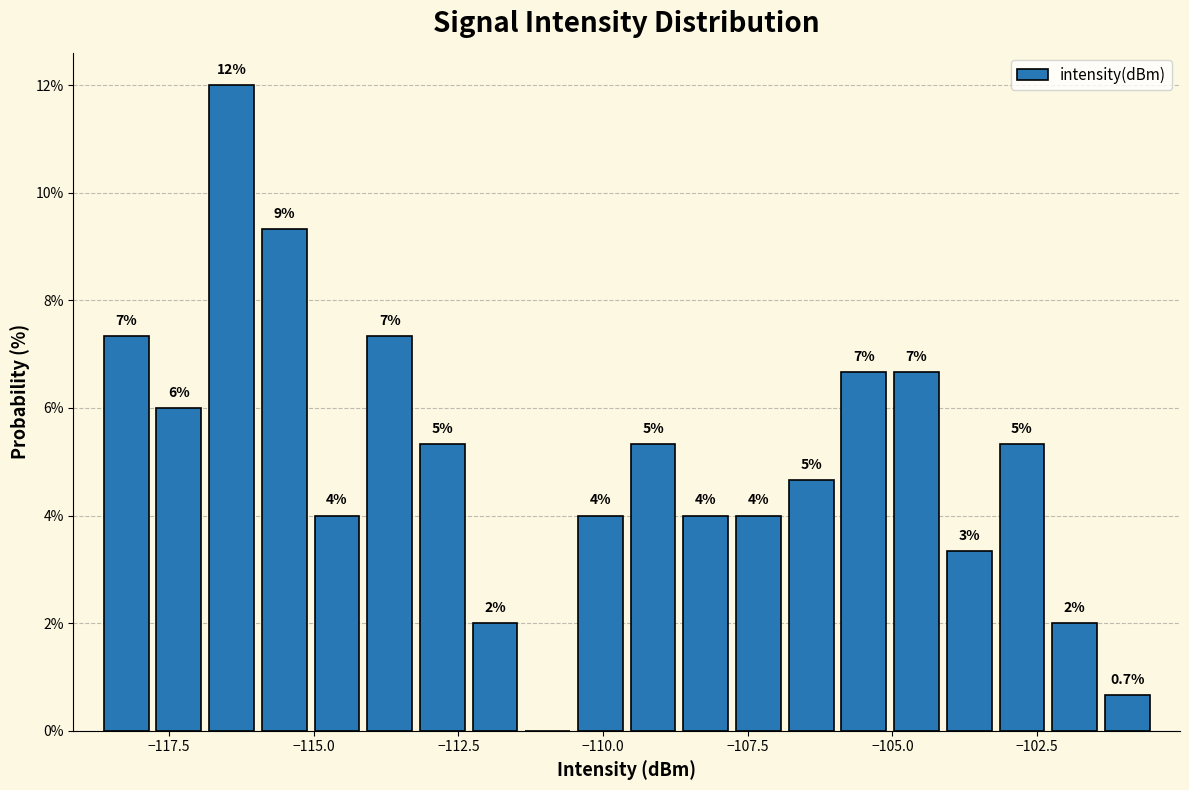

Around what value on the x-axis is the tallest bar? Give the approximate position of its centre, as read against the axis.

-116.5